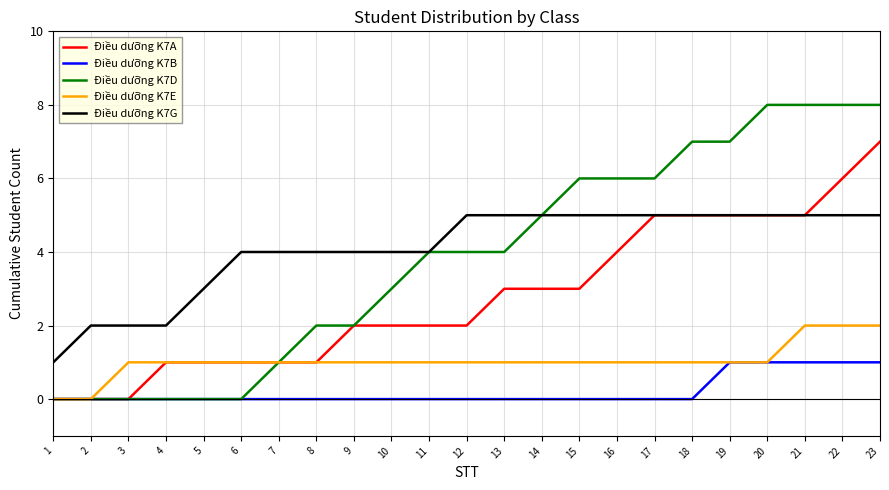

How many lines are shown in the chart?

5